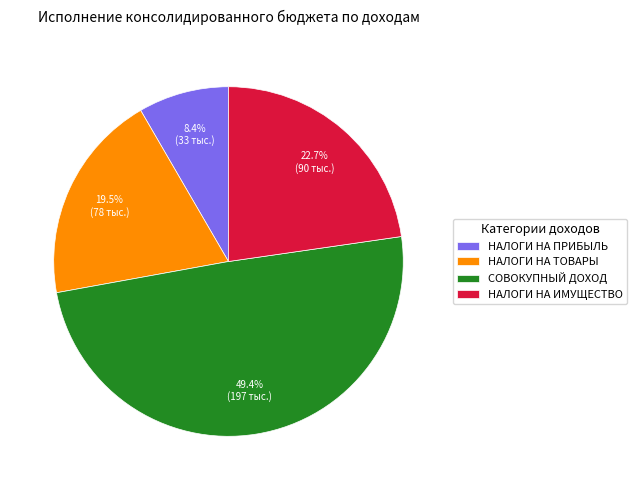

Is it true that НАЛОГИ НА ИМУЩЕСТВО is 12% of the pie?

False